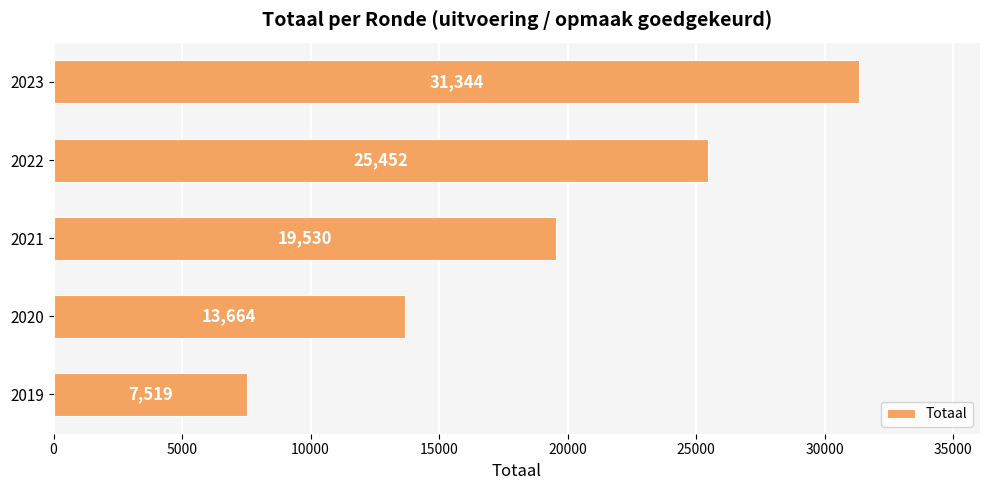

Rank the categories by value from highest to lowest.

2023, 2022, 2021, 2020, 2019